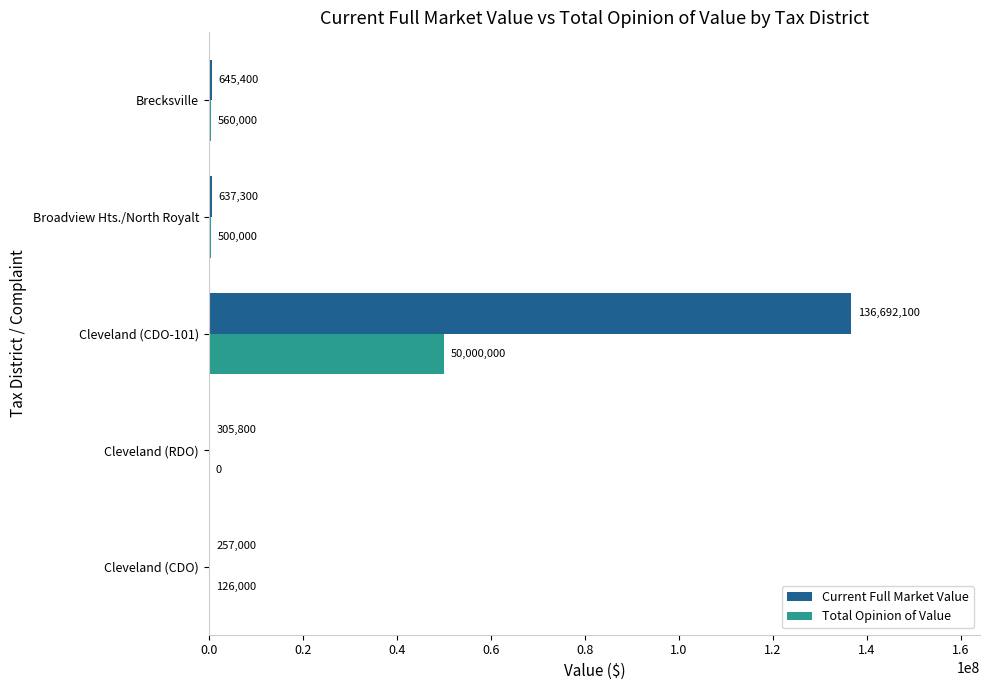

The Current Full Market Value series shows 305800 at Cleveland (RDO). True or false?

True